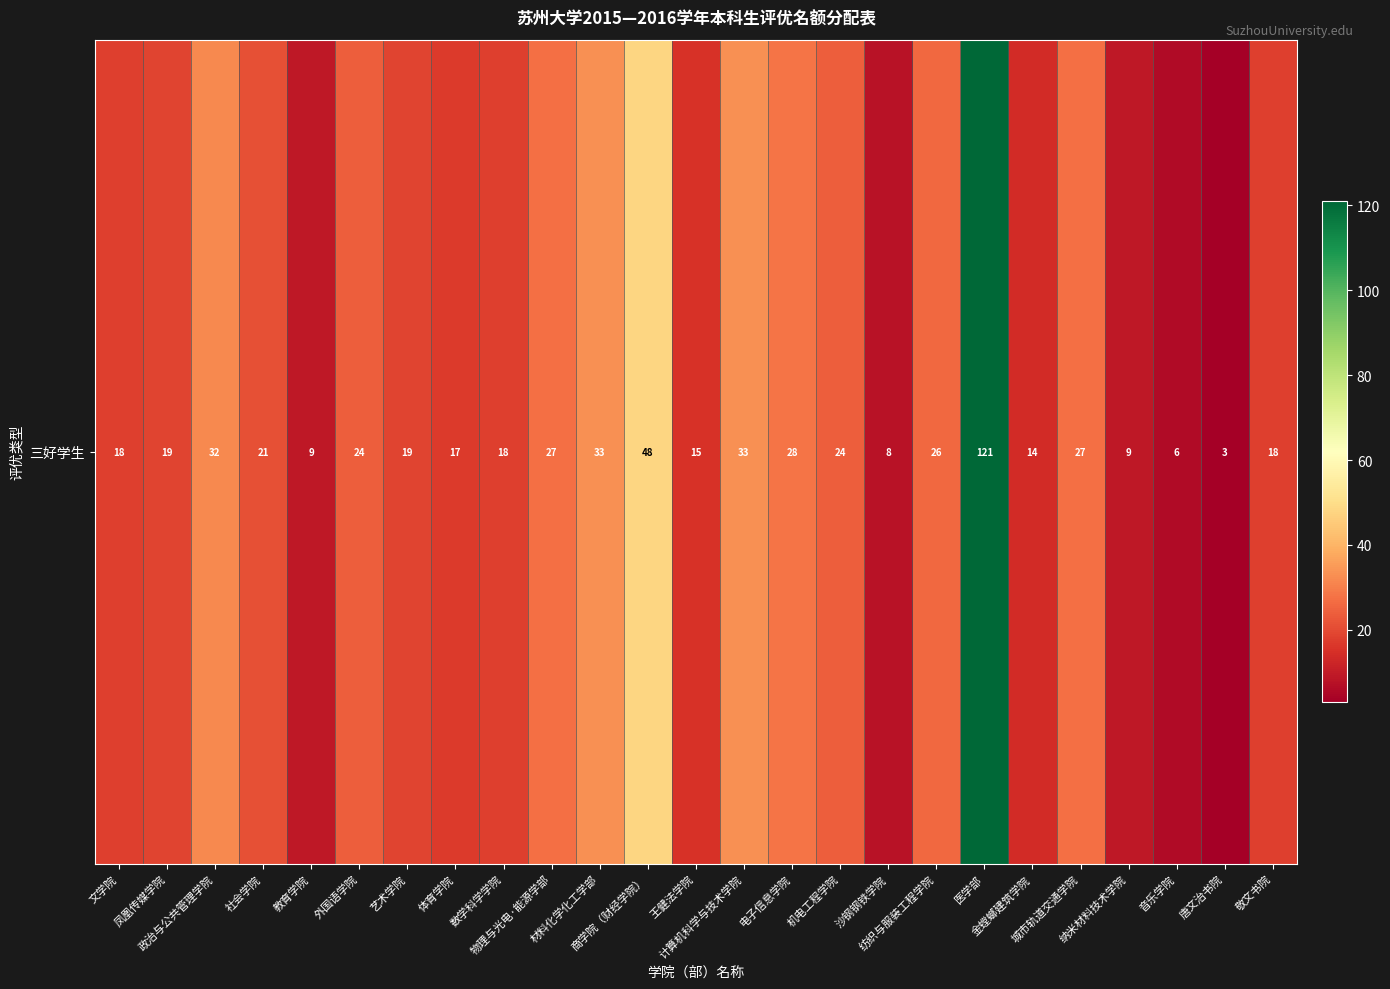

At which label does the data first exceed 19?

政治与公共管理学院